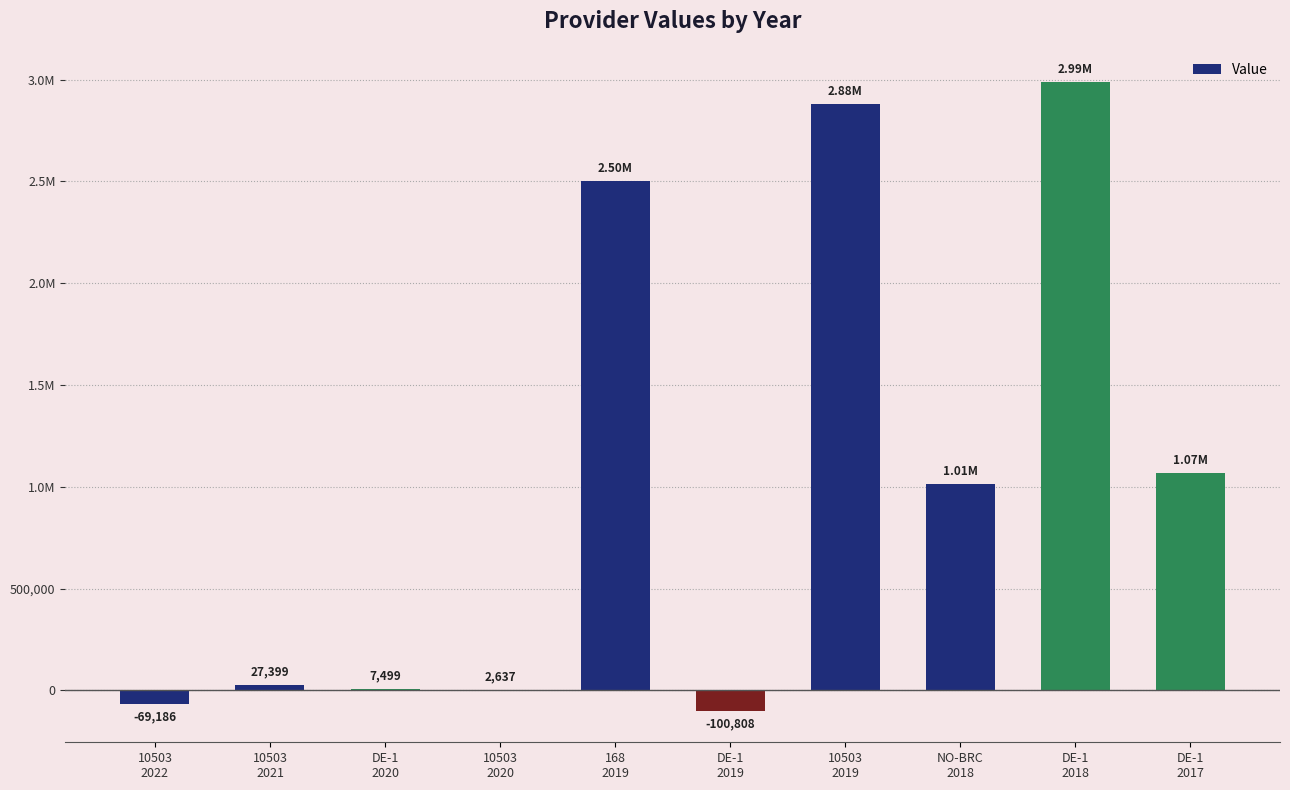

Are the bars horizontal?

No